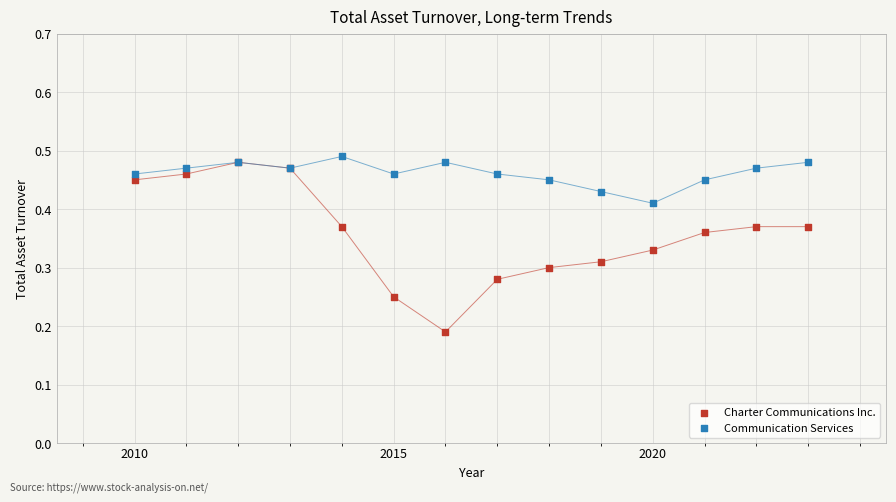

Which series reaches the minimum Y coordinate?

Charter Communications Inc.